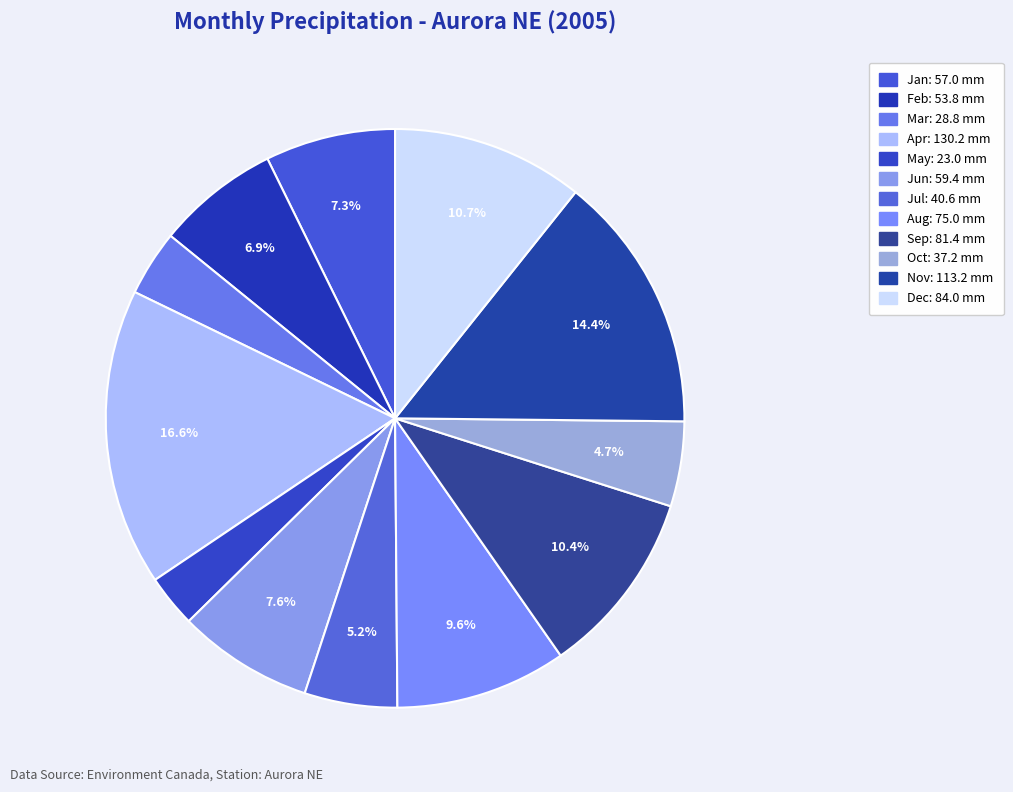

Count the number of slices in the pie.

12